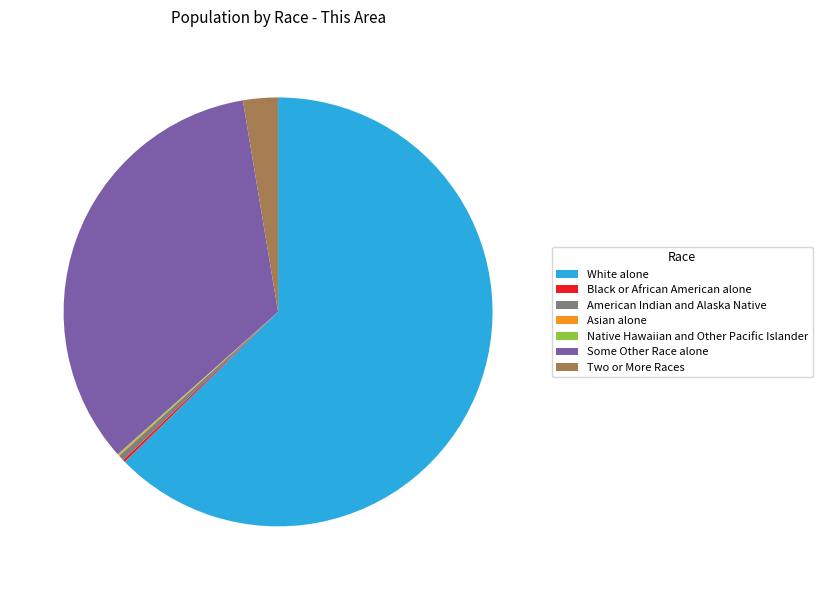

Which category has the biggest portion of the pie?

White alone